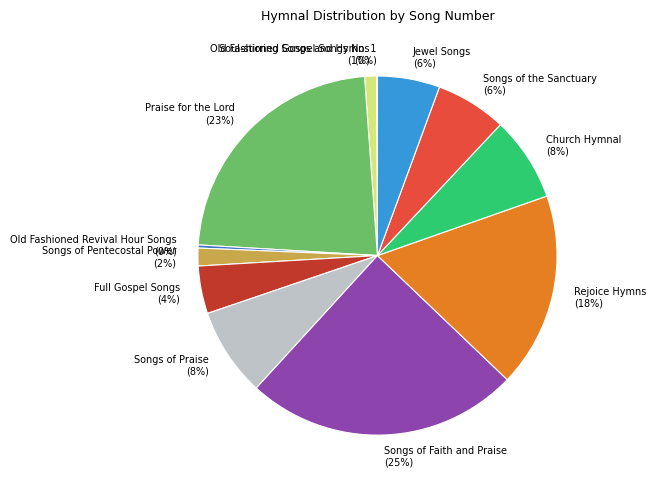

To the nearest percent, what is the difference between the largest and smallest slice percentages?

25%